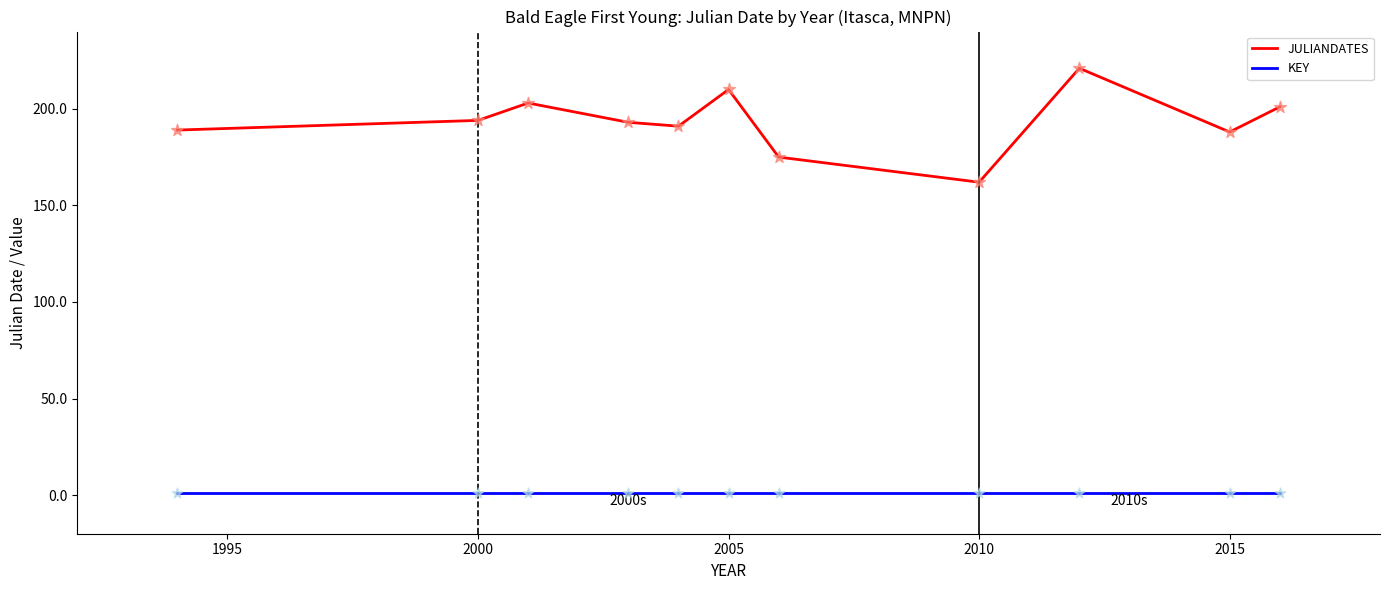

Which series has the largest total across all categories?

JULIANDATES